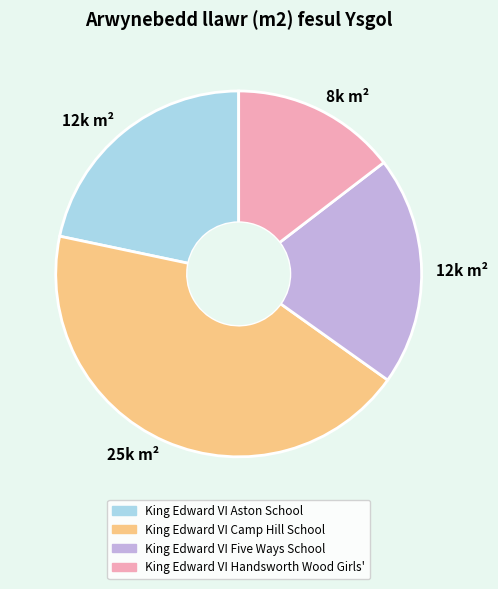

Is there a majority slice in this chart?

No